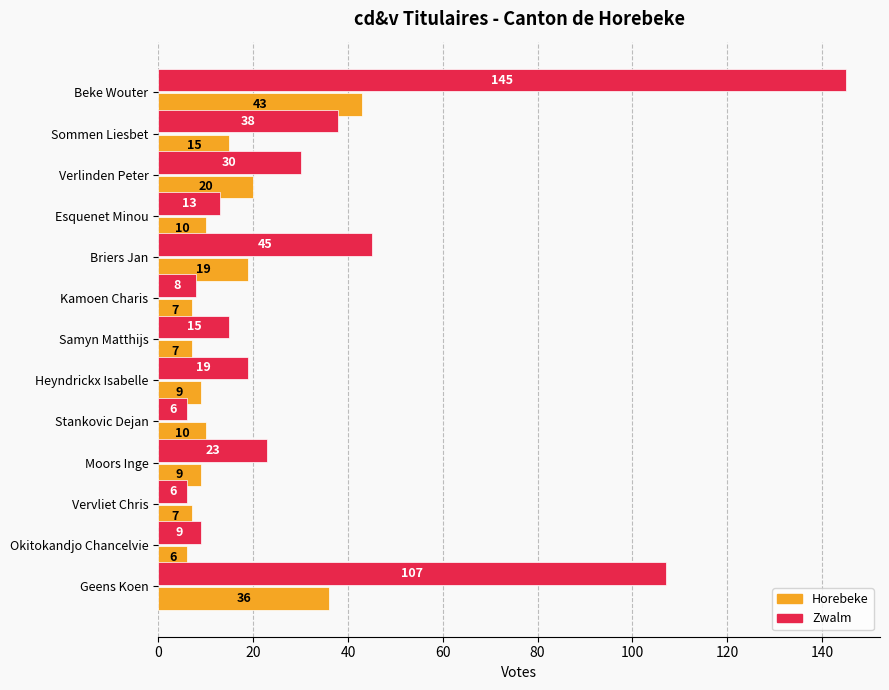

What is the difference between the highest and lowest values at Heyndrickx Isabelle?

10